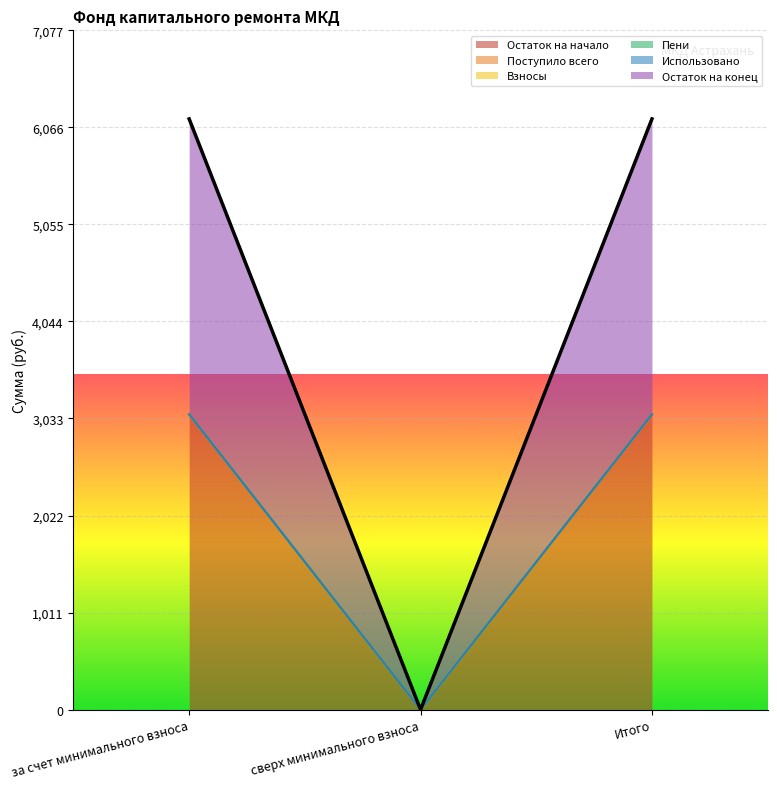

Which series has the largest total across all categories?

Остаток на начало